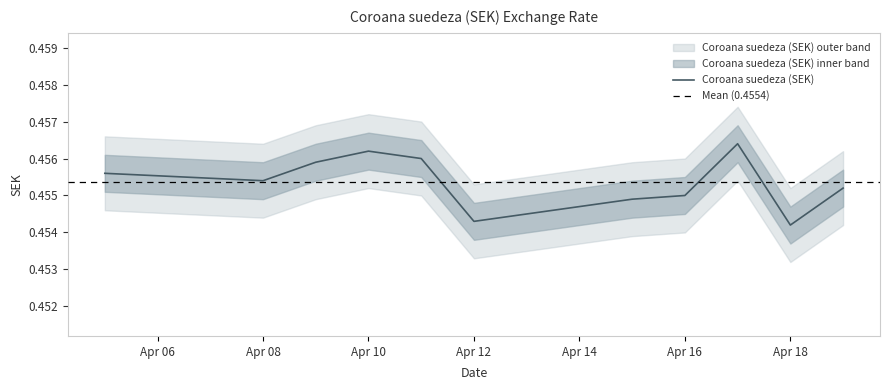

How many categories are shown in the chart?

11